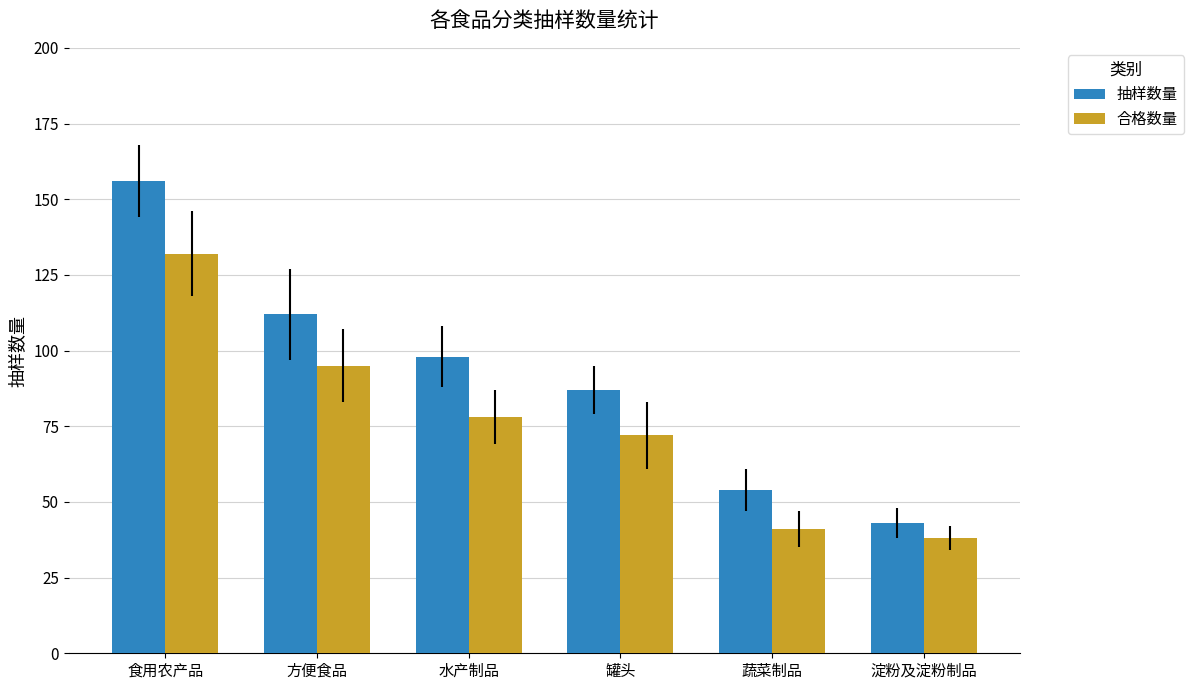

Which series changed the most between 罐头 and 蔬菜制品?

抽样数量